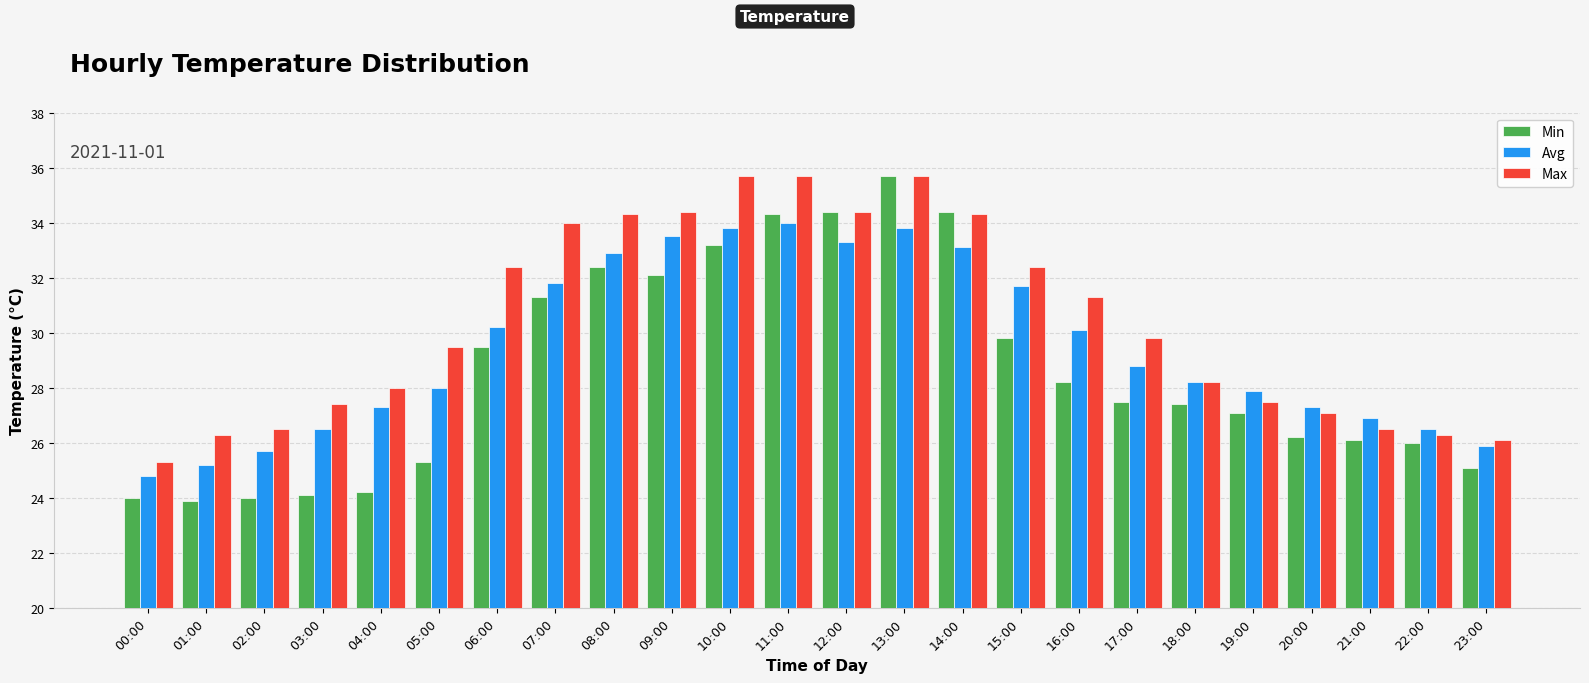

What is the minimum value shown in the chart?

23.9